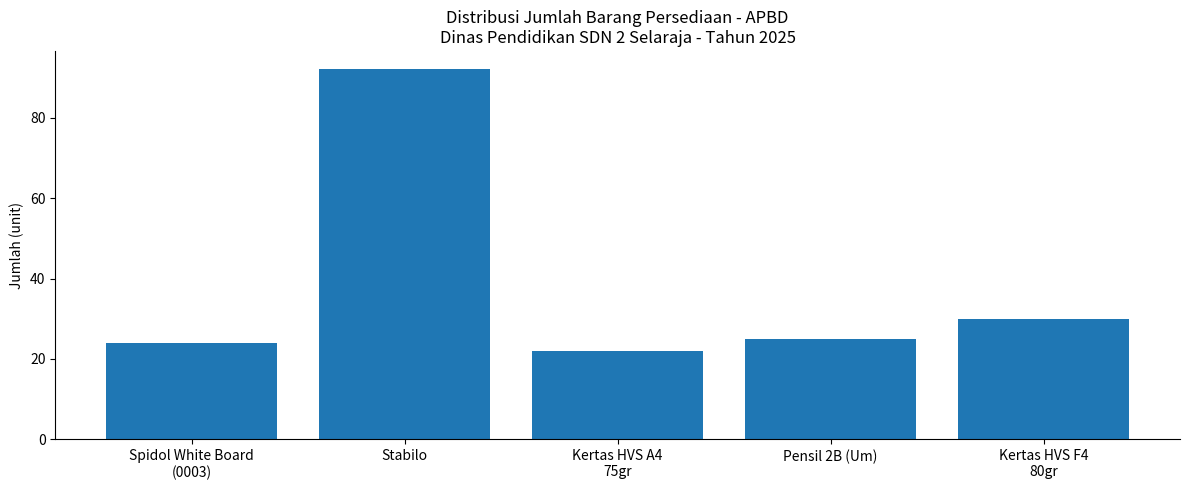

The chart shows a value of 92 at Stabilo. True or false?

True